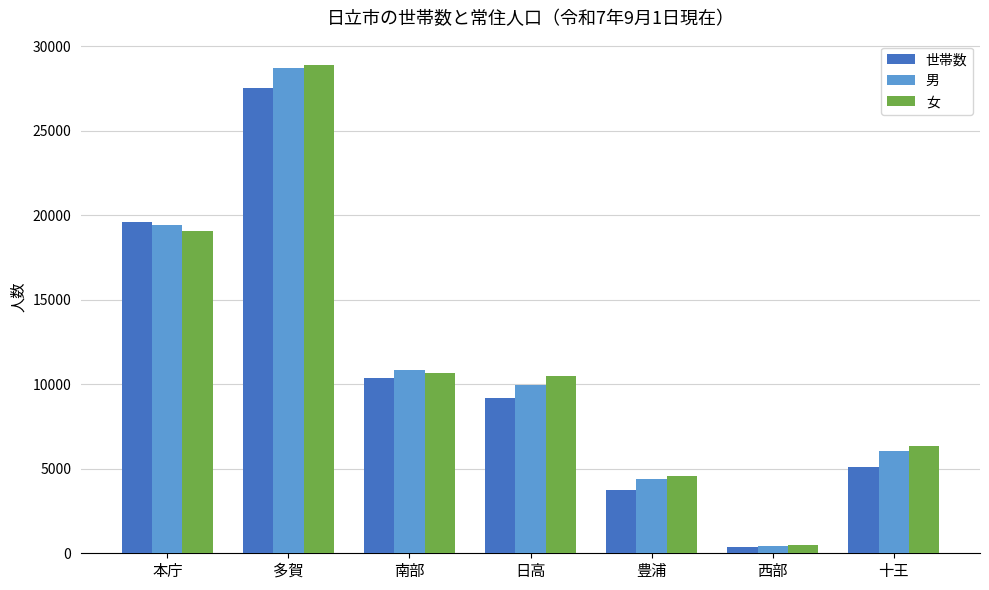

Which label corresponds to the smallest value in the chart?

西部